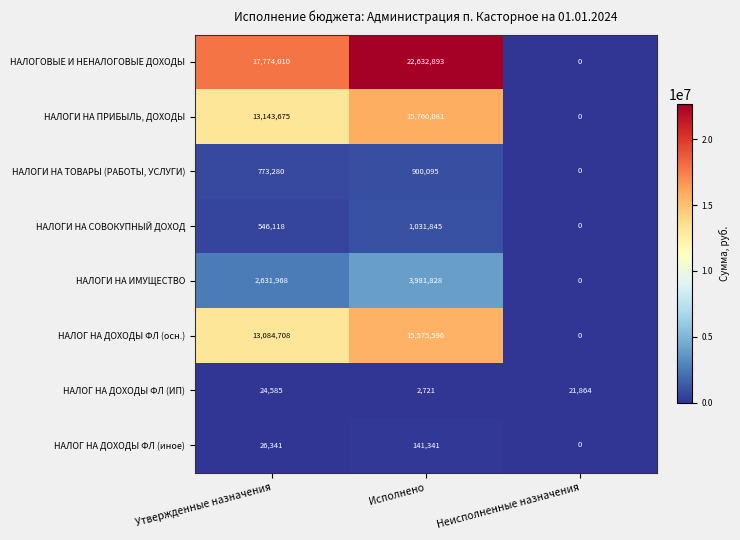

What is the sum of all НАЛОГИ НА ПРИБЫЛЬ, ДОХОДЫ values?

28903756